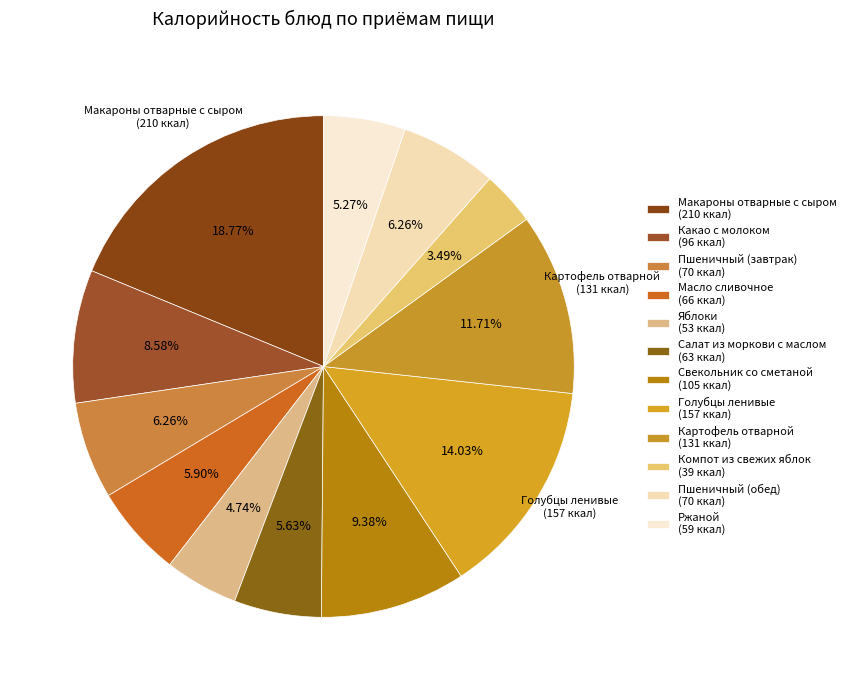

How many slices are in this pie chart?

12